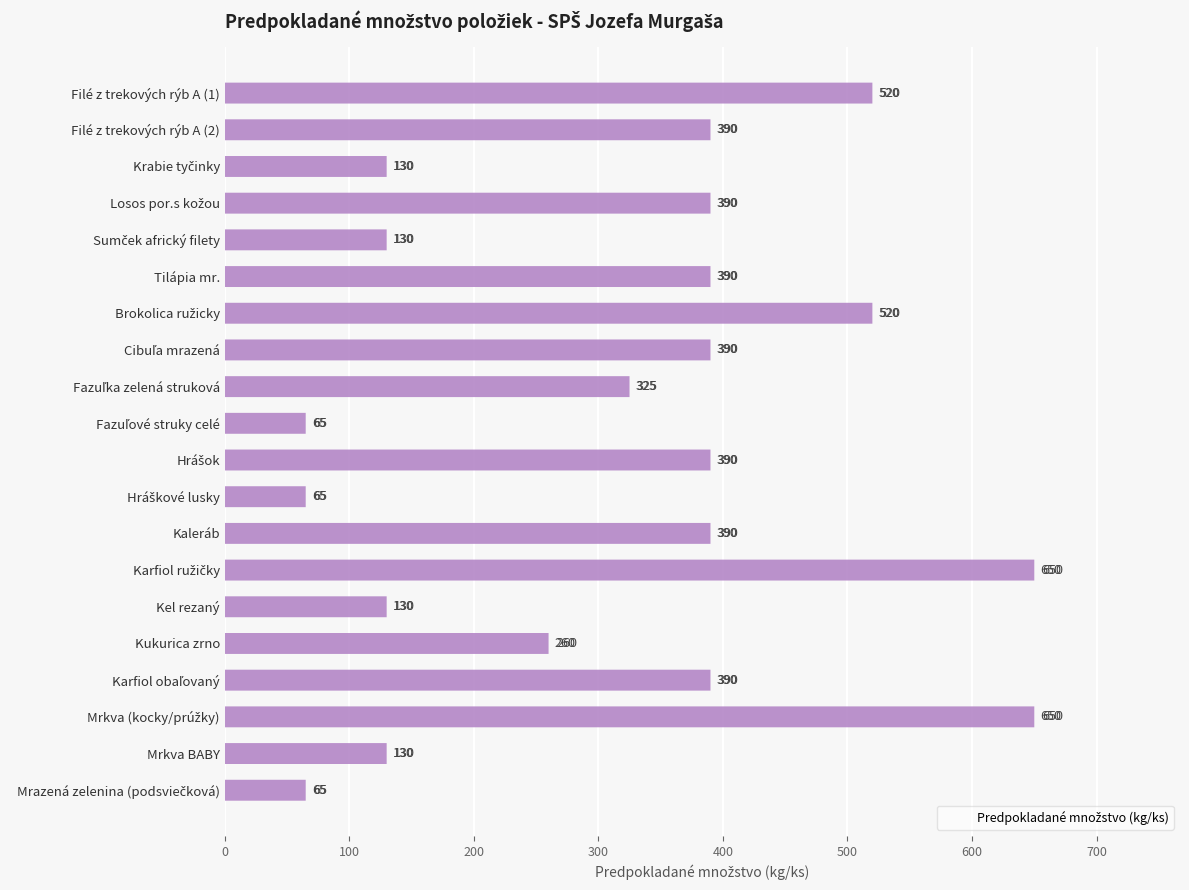

True or false: the data shows 520 at Filé z trekových rýb A (1).

True